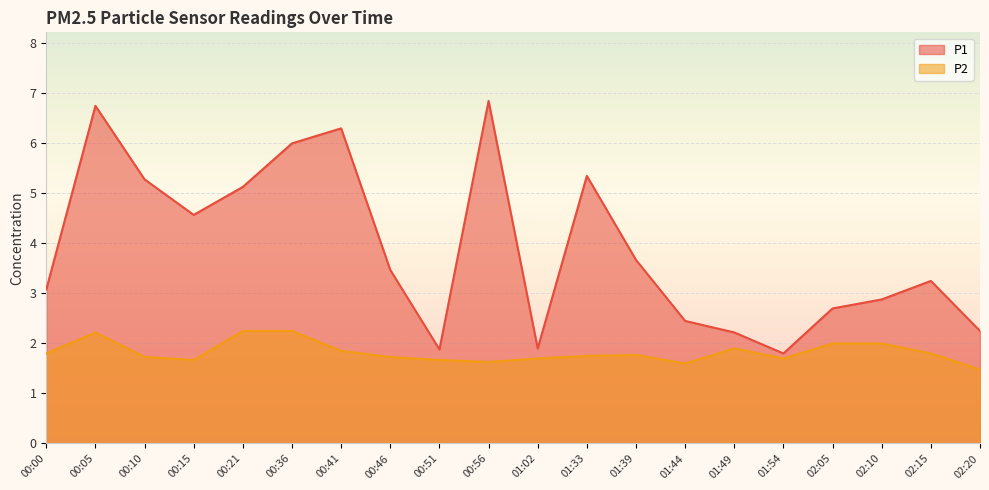

What is the label of the 4th point from the right?

02:05